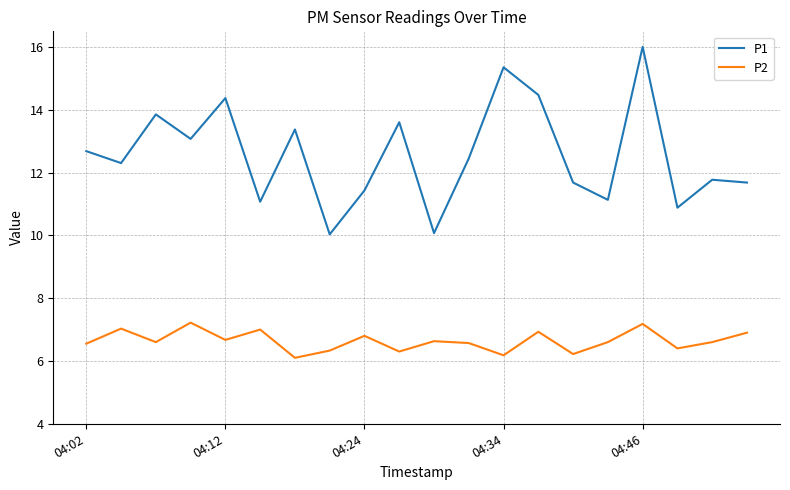

True or false: P2 and P1 cross at least once.

False